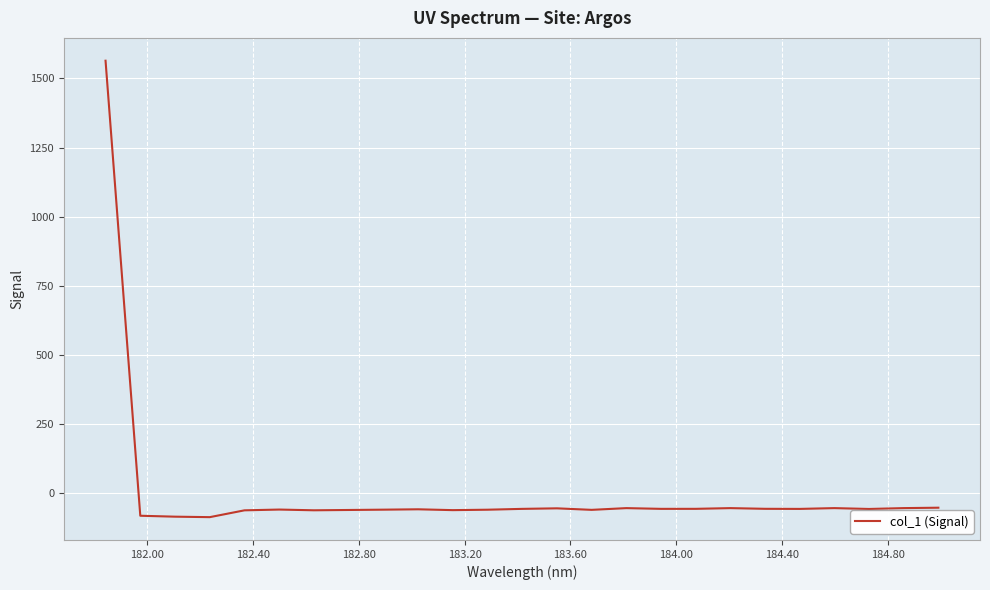

What is the difference between the maximum and minimum values?

1651.6